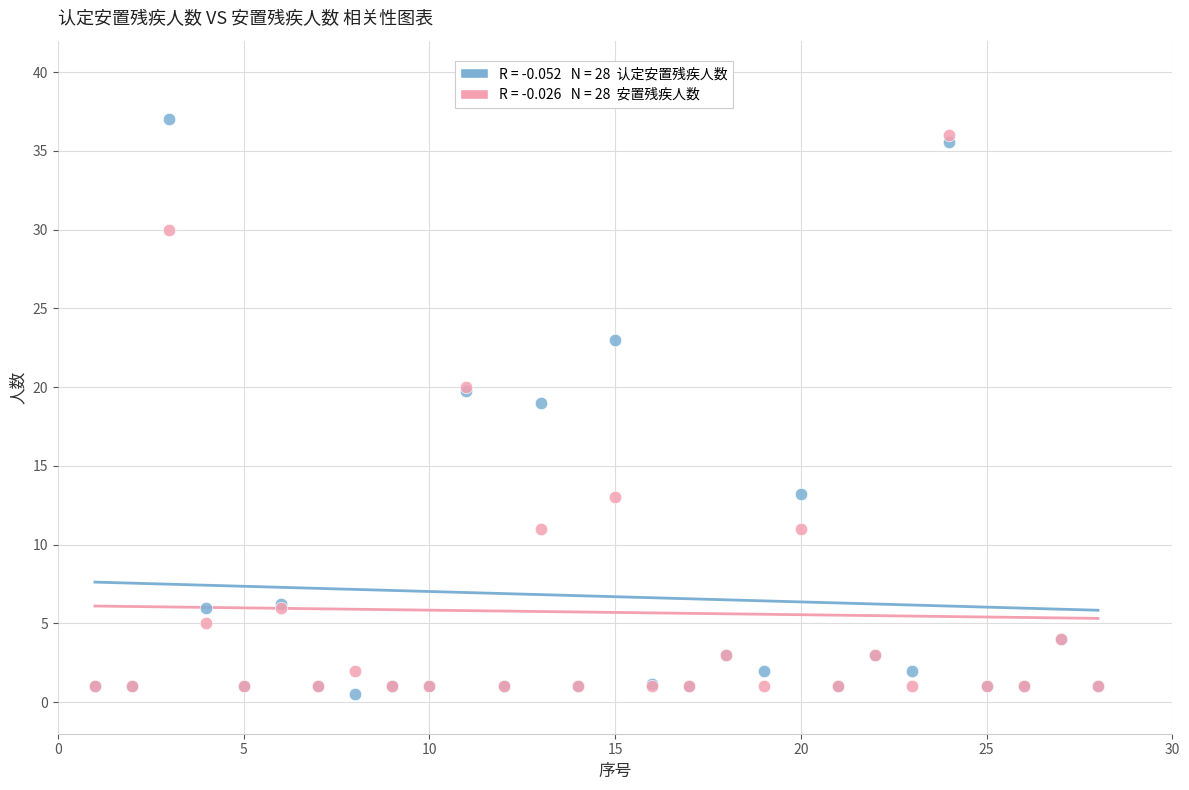

Across all series, what Y value is closest to 18?

19.0